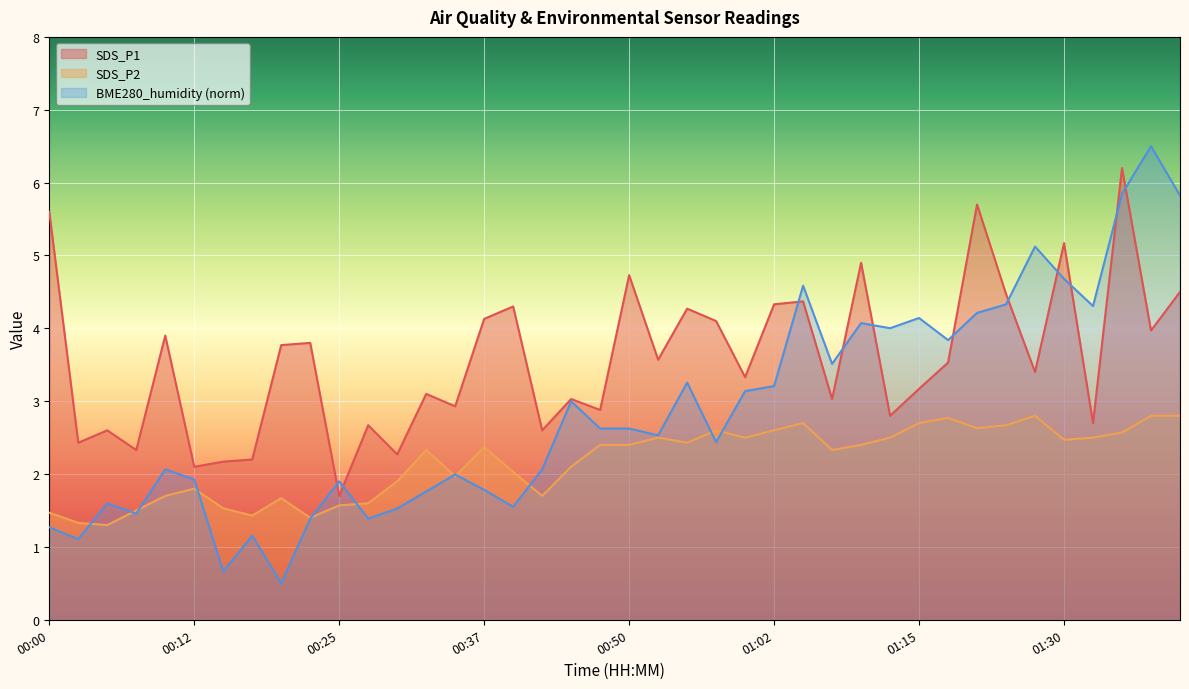

What are all the series names shown in the legend?

SDS_P1, SDS_P2, BME280_humidity (norm)